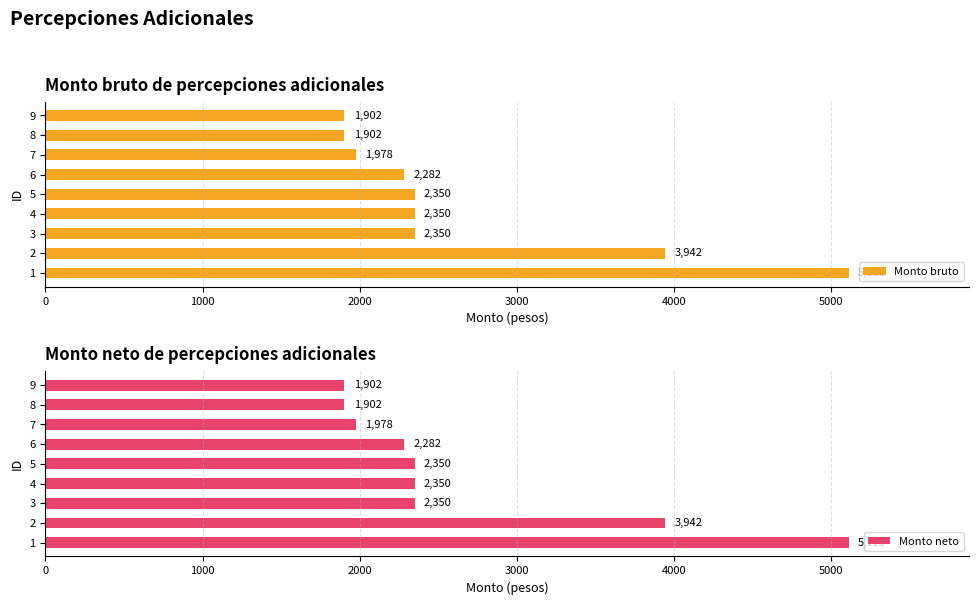

What is the difference between the second highest and second lowest values in the Monto neto series?

2040